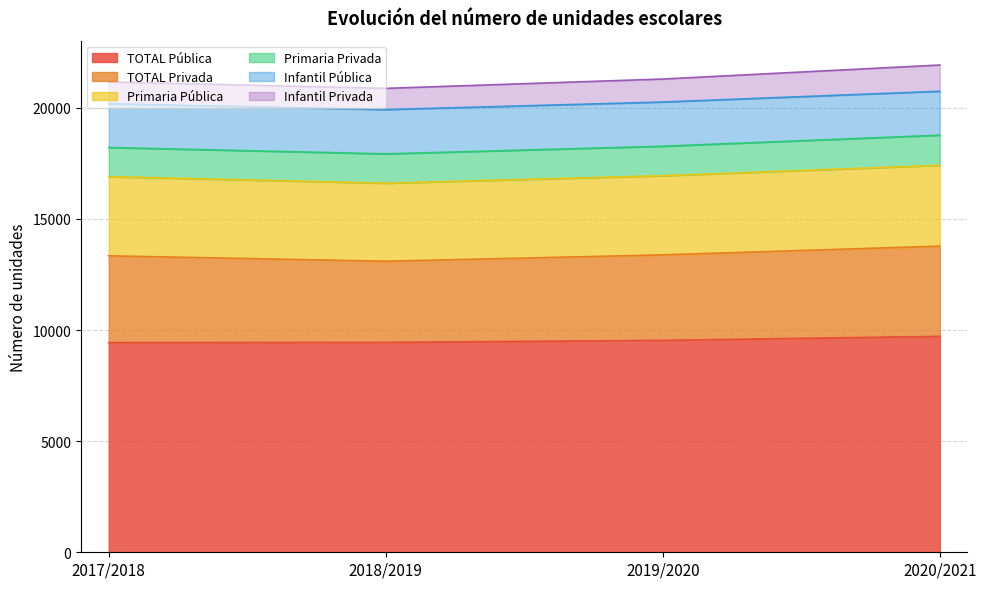

True or false: TOTAL Pública and Primaria Pública intersect in this chart.

False